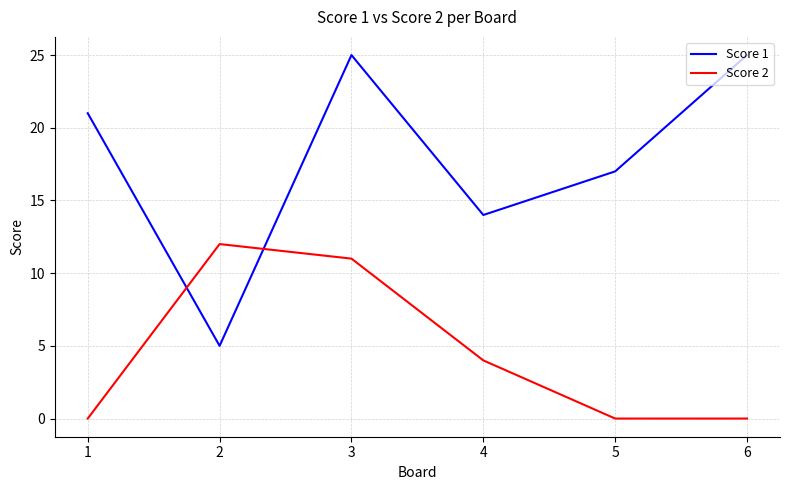

True or false: Score 1 has more than 0 points higher than both neighbors.

True